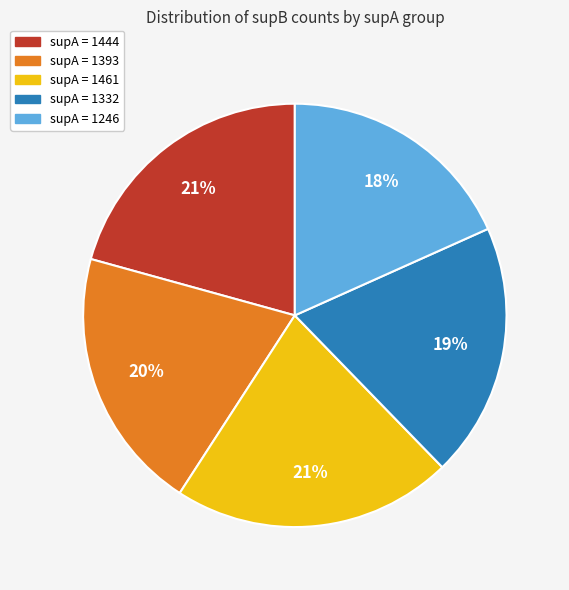

To the nearest percent, what is the difference between the largest and smallest slice percentages?

3%